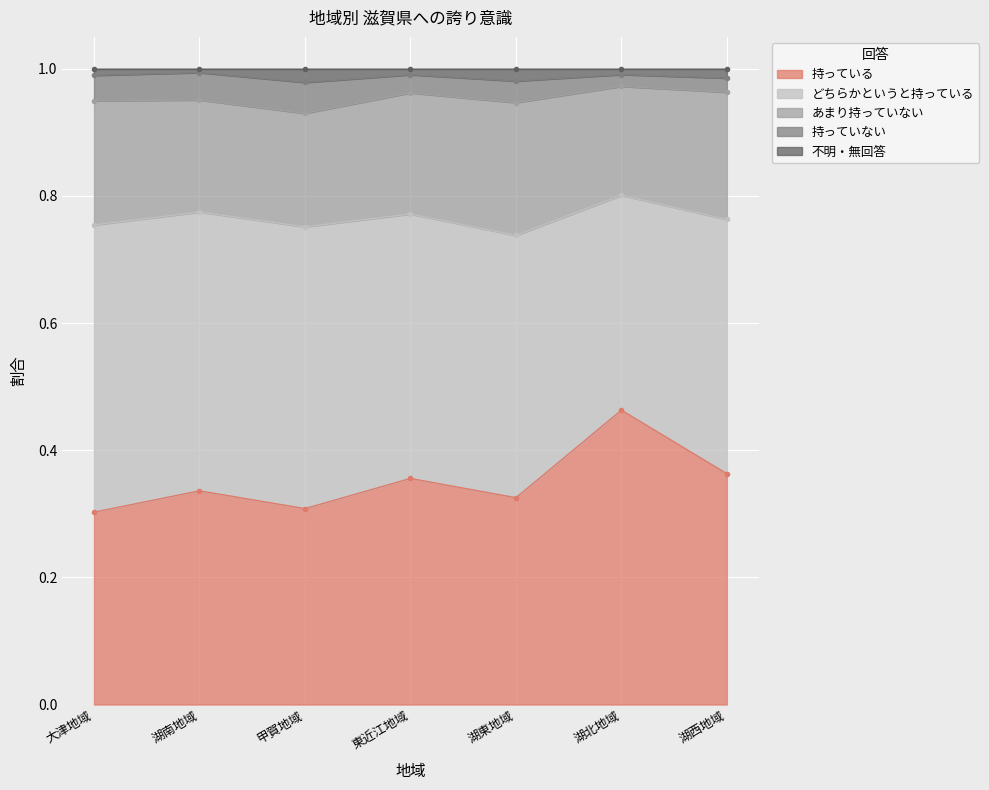

The value of あまり持っていない at 湖北地域 is 0.3. True or false?

False